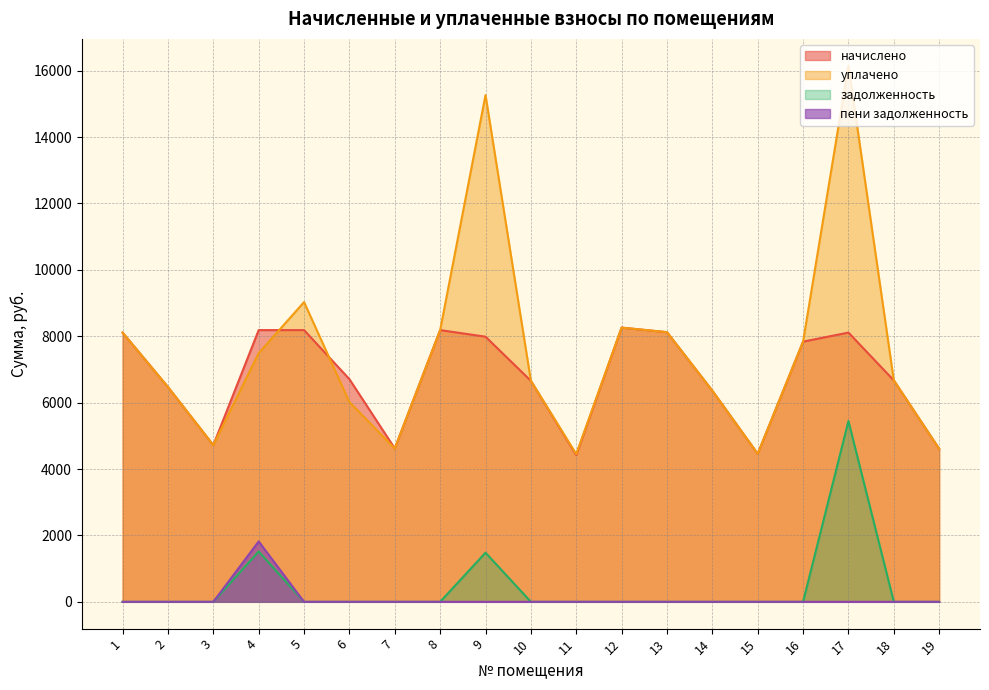

Is it true that пени задолженность equals -952.4 at 18?

False